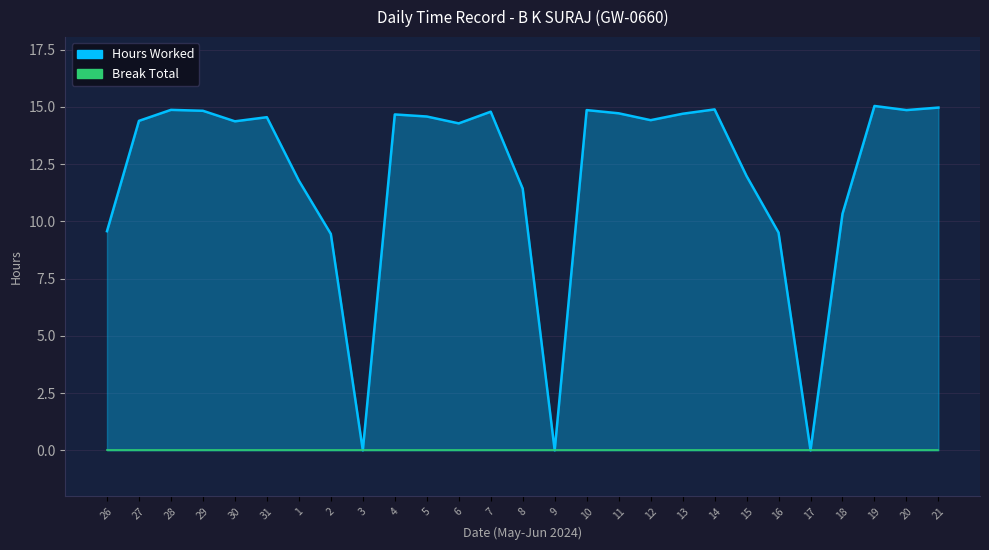

What is the approximate value at 8?

11.4